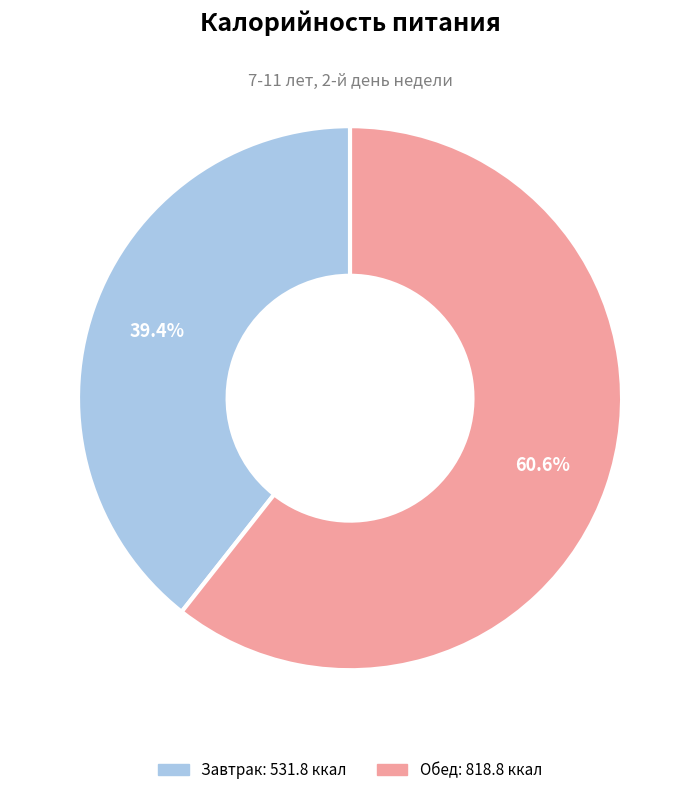

Is there any slice that represents more than half of the pie?

Yes